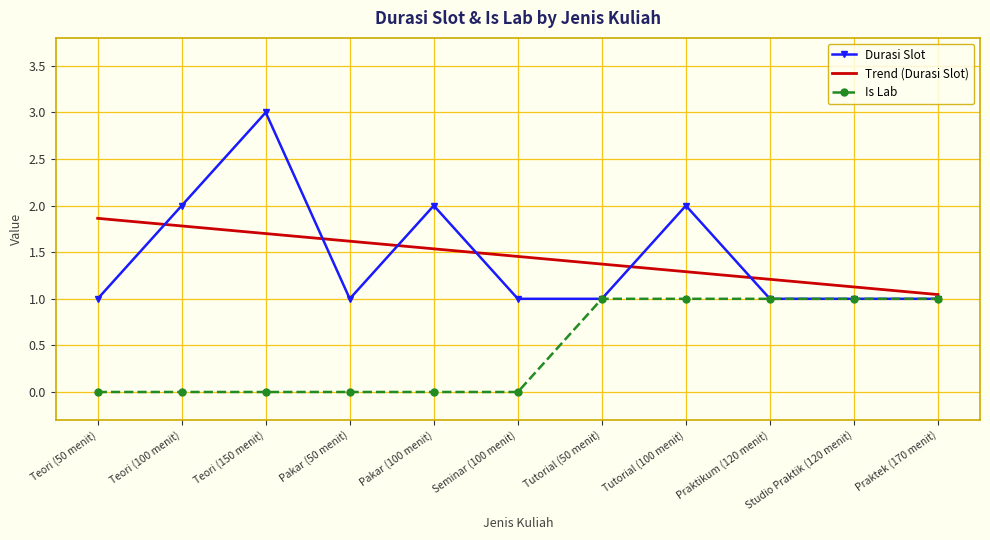

What is the difference between the maximum and second lowest values in the Is Lab series?

1